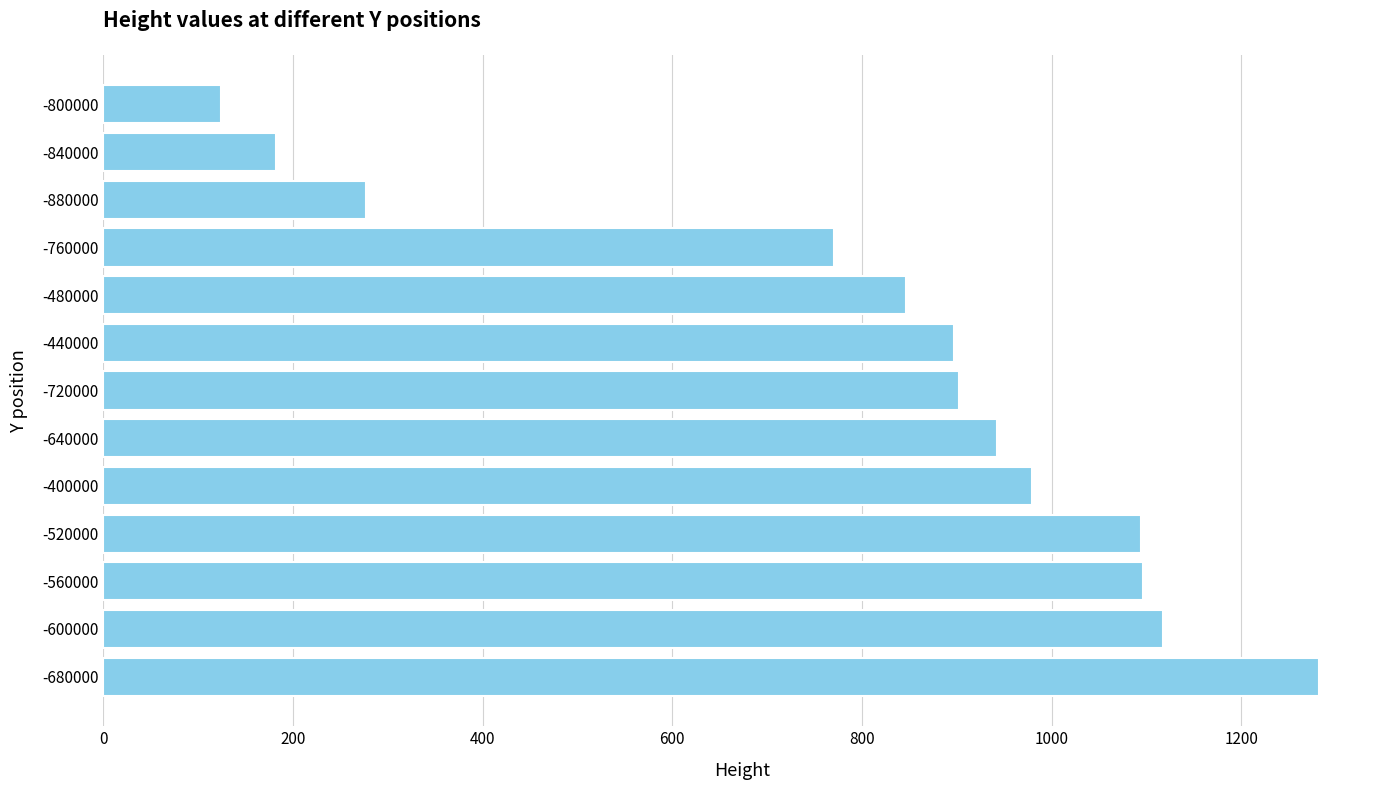

How many values are below 902?

6